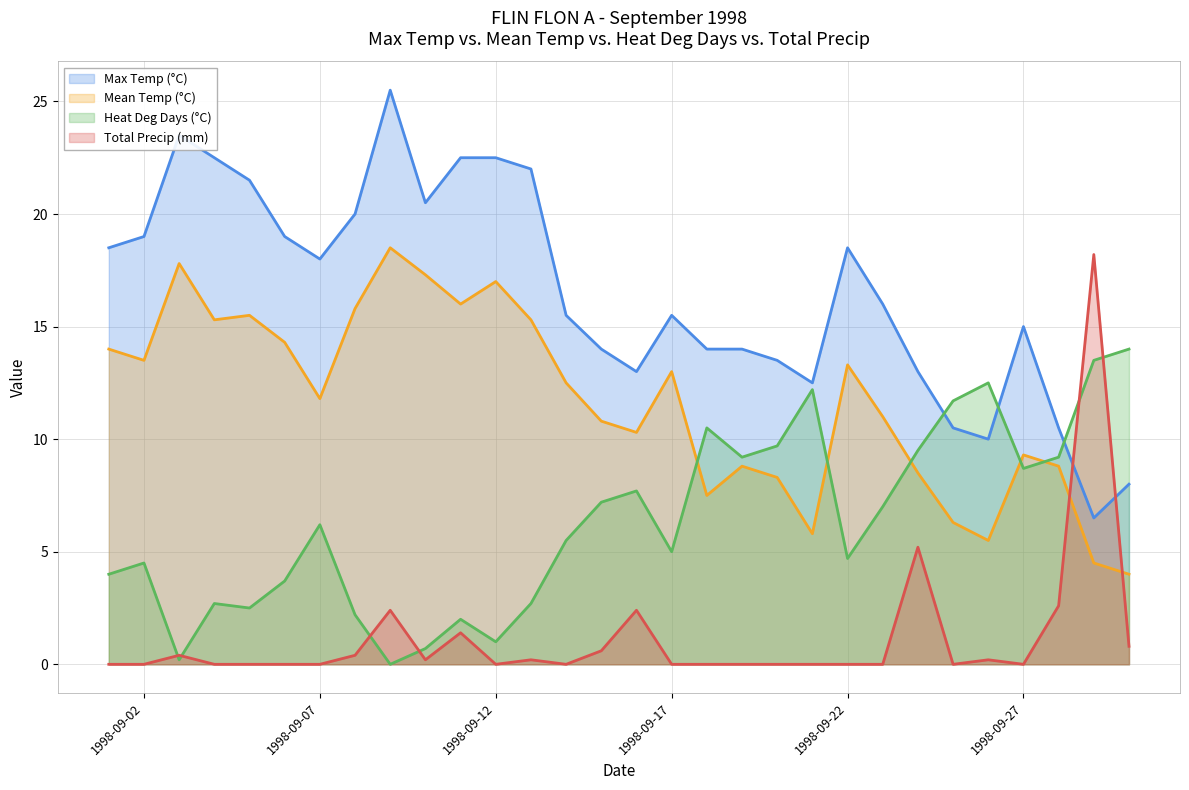

How many values in the Total Precip (mm) series exceed 0?

13